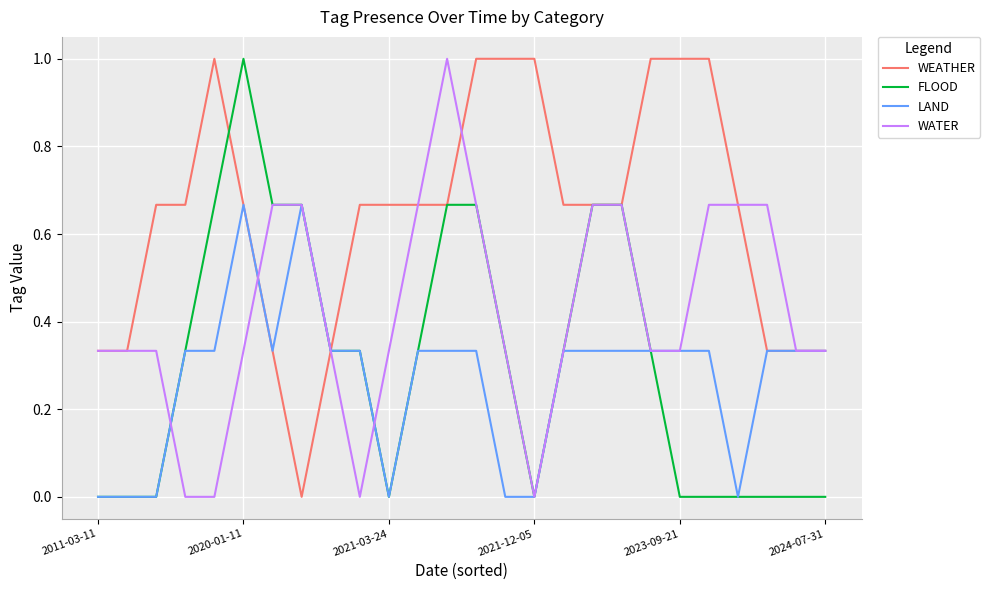

Which series has the largest total across all categories?

WEATHER